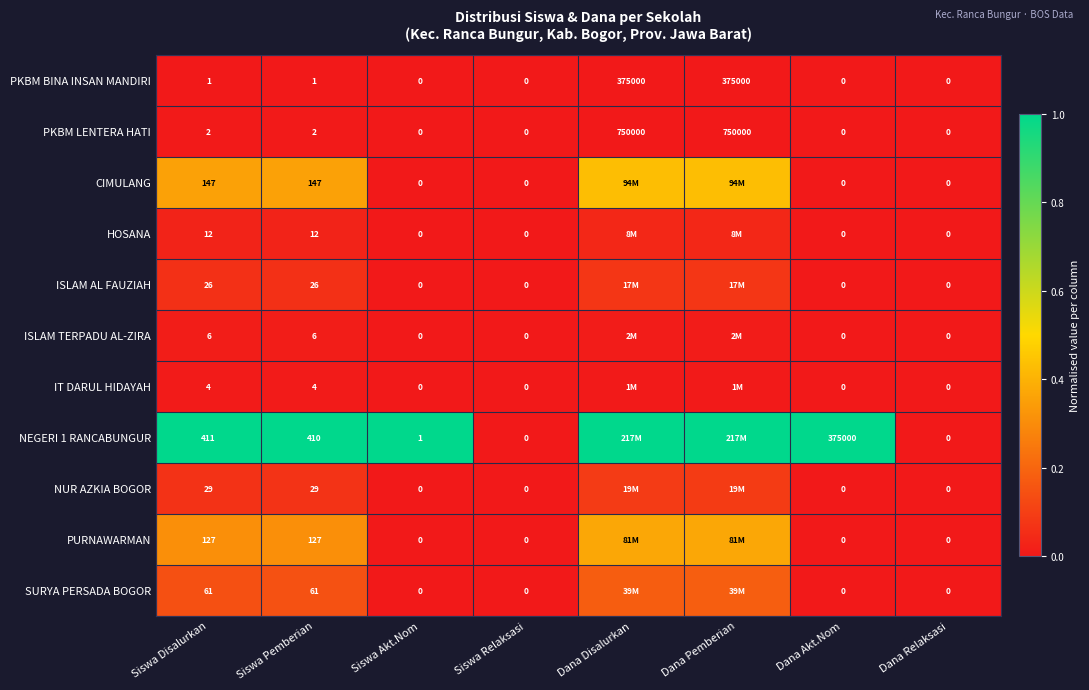

How many values in PURNAWARMAN are above zero?

4